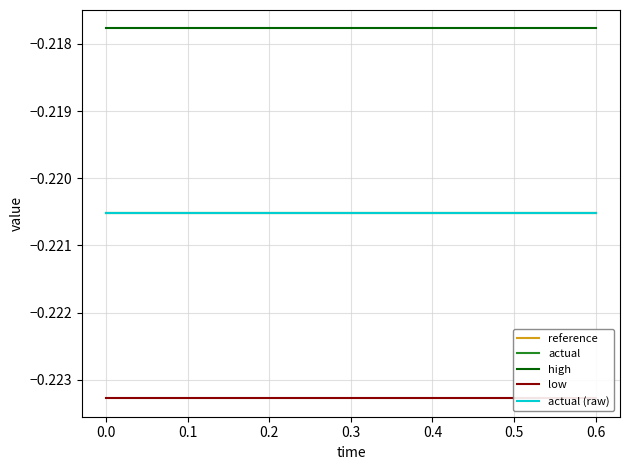

The high series shows -0.2 at 0.0. True or false?

True